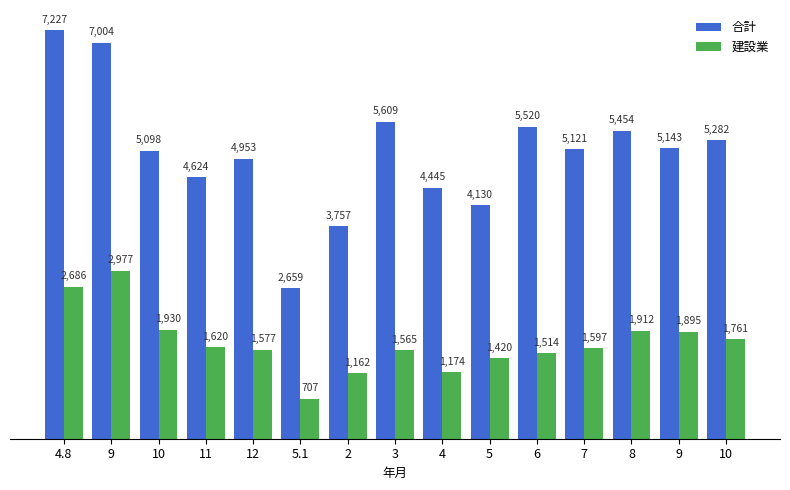

What are all the series names shown in the legend?

合計, 建設業